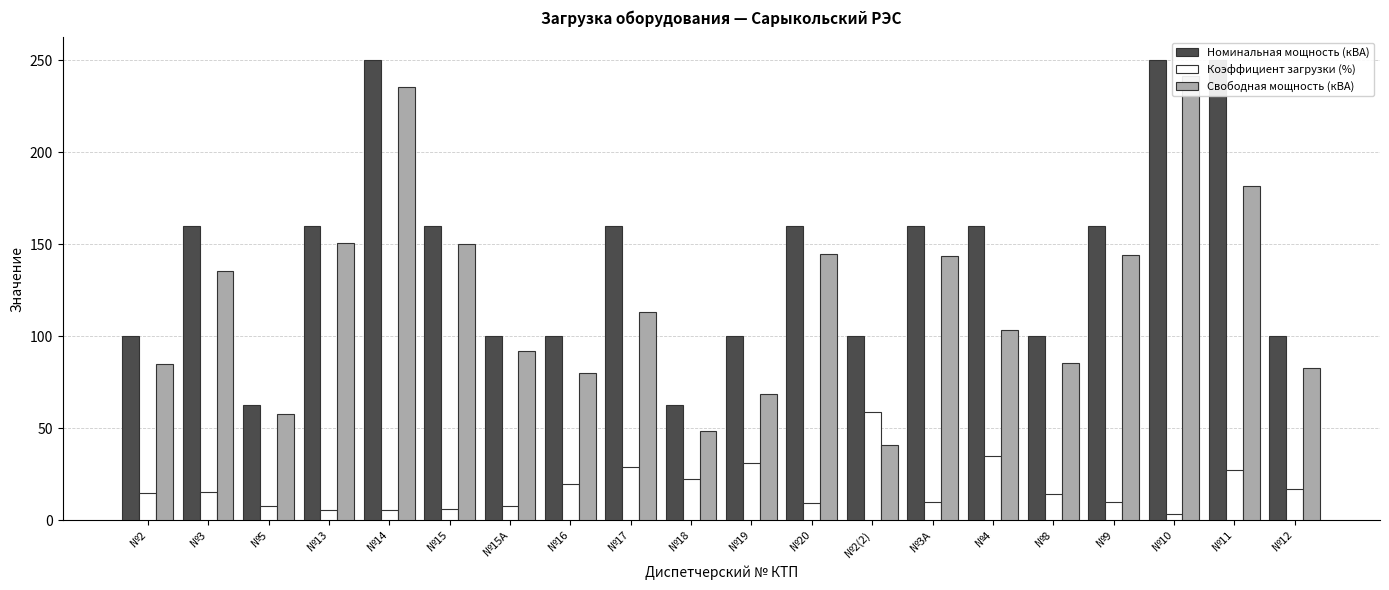

Which series has the largest range (max minus min)?

Свободная мощность (кВА)